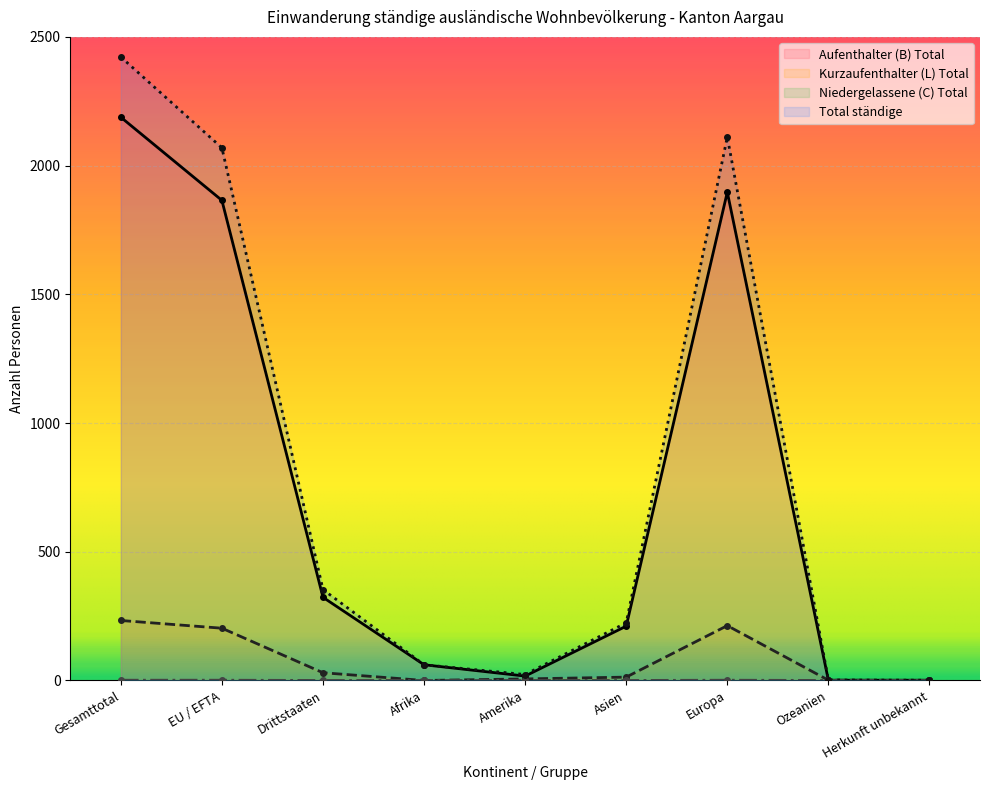

List the series in order of their peak value, lowest first.

Niedergelassene (C) Total, Kurzaufenthalter (L) Total, Aufenthalter (B) Total, Total ständige